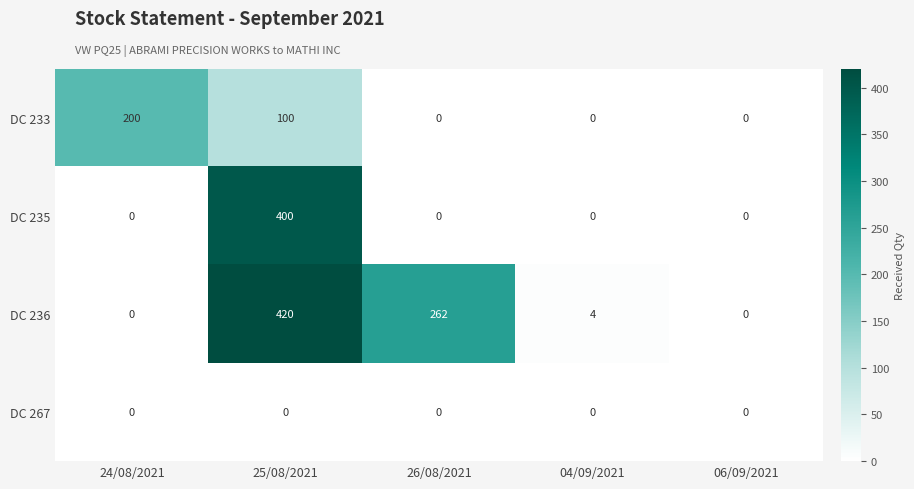

Count the number of categories in the chart.

5